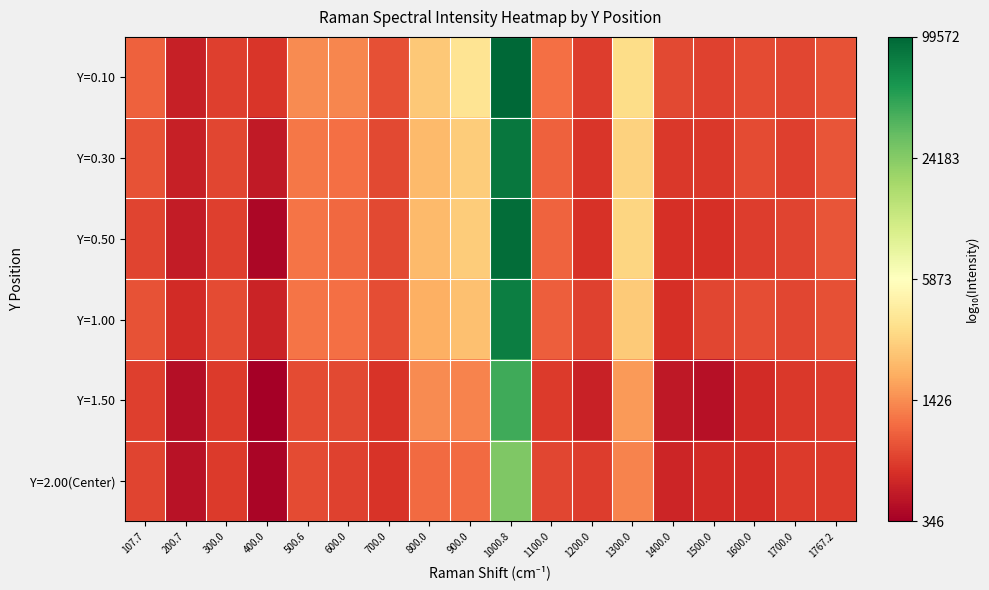

At how many categories does at least one series exceed 4?

1